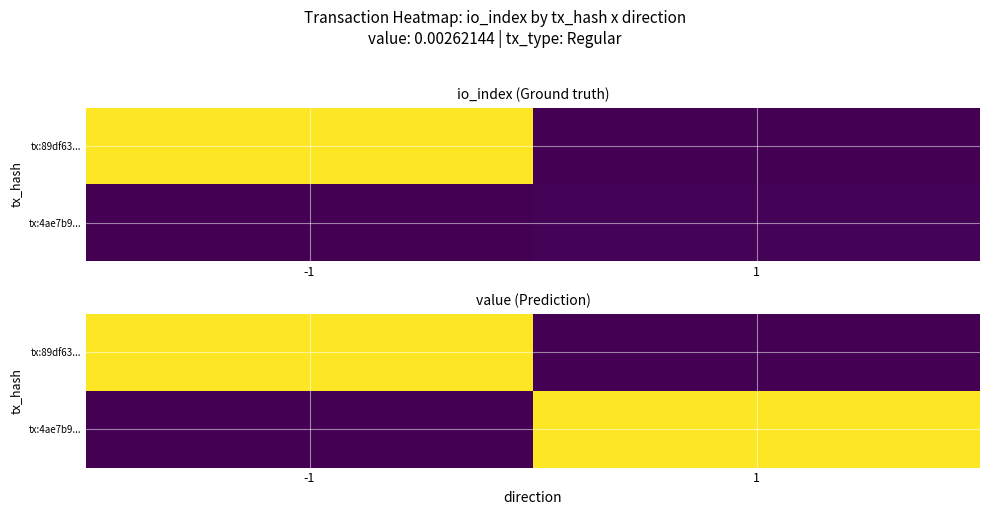

How many values in tx:4ae7b9... are above zero?

1